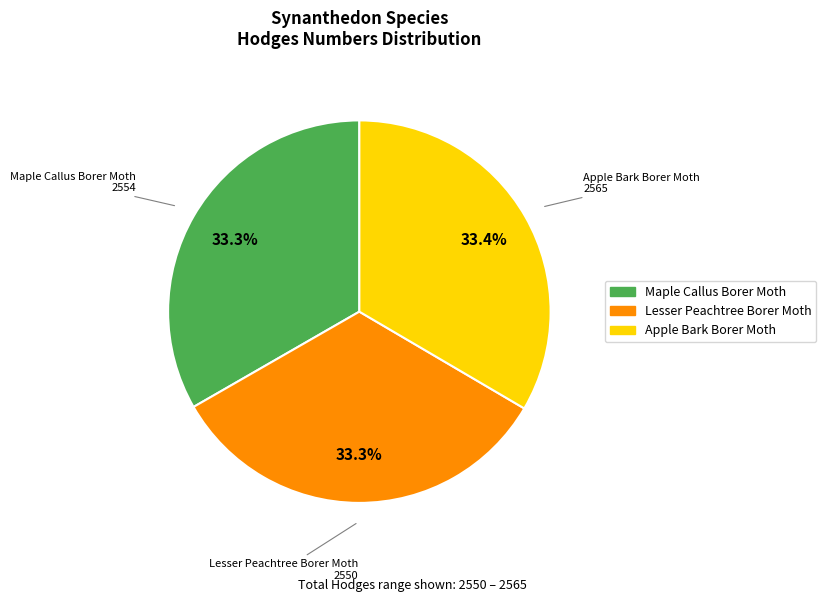

To the nearest percent, what is the average slice percentage?

33%